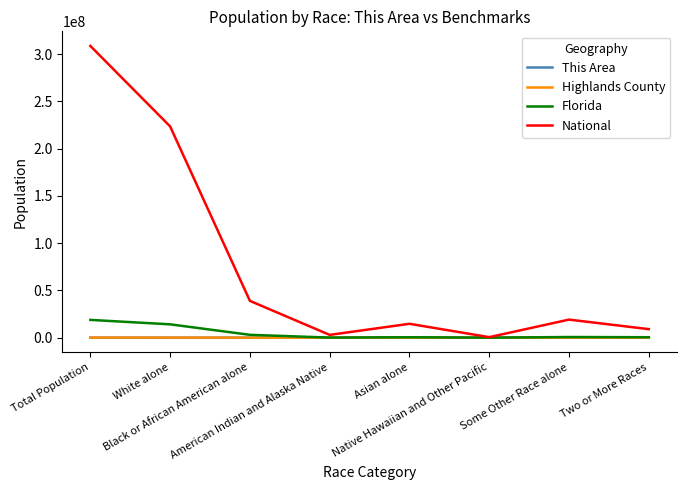

What is the greatest value displayed?

308745538